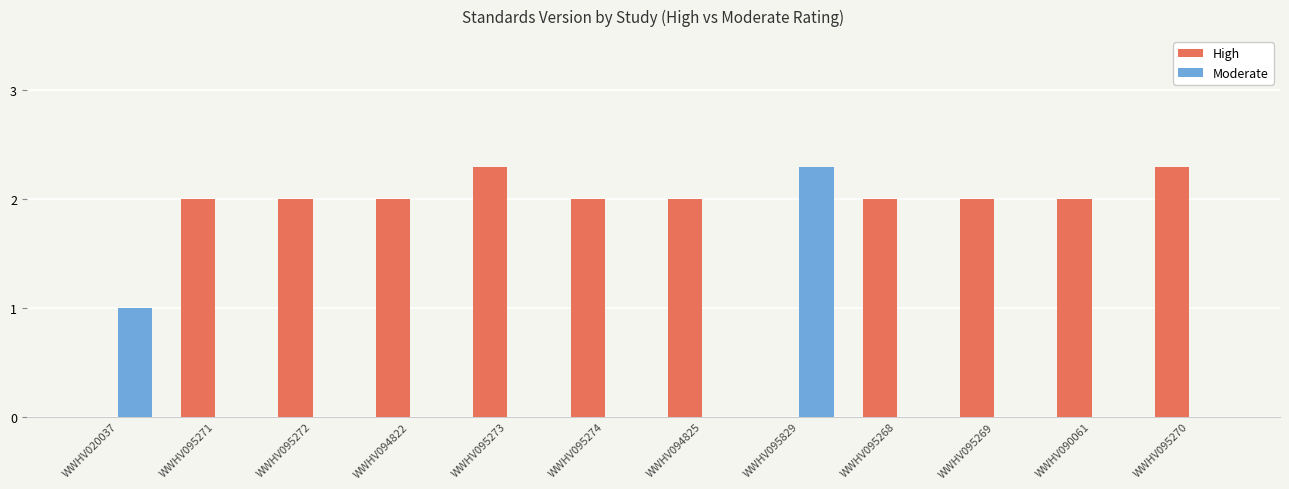

What is the sum of all Moderate values?

3.3